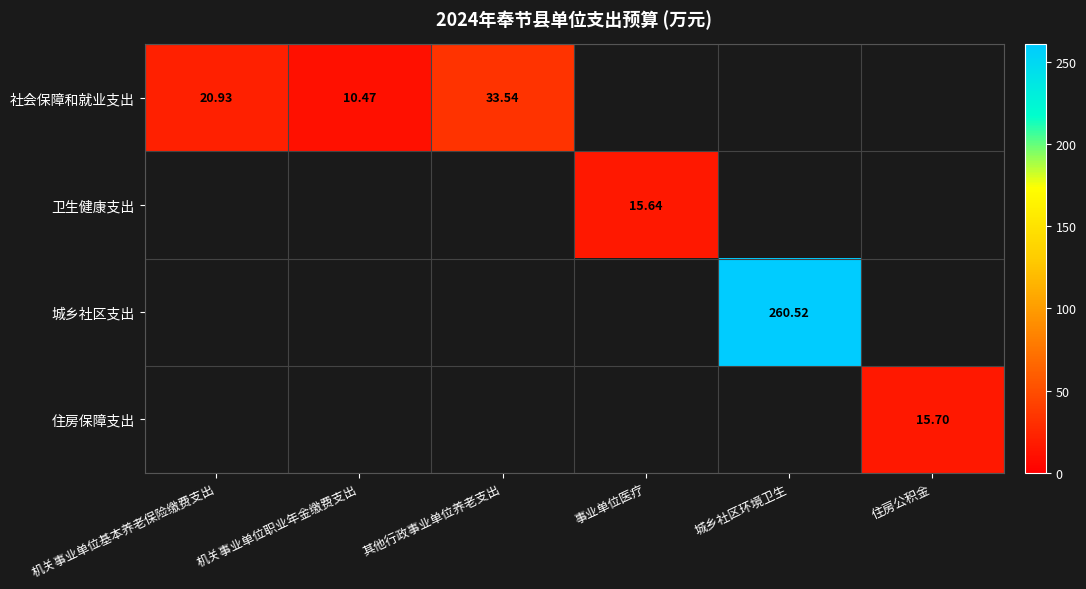

At 其他行政事业单位养老支出, list the series in order from smallest to largest.

社会保障和就业支出, 卫生健康支出, 城乡社区支出, 住房保障支出